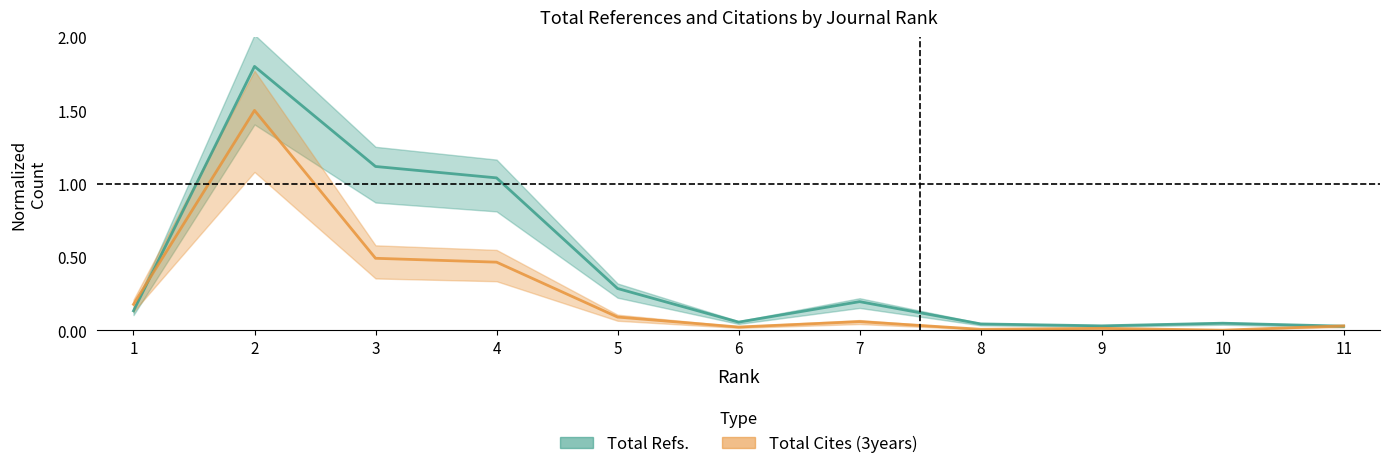

What is the difference between the maximum and second lowest values in the Total Cites (3years) series?

1.5